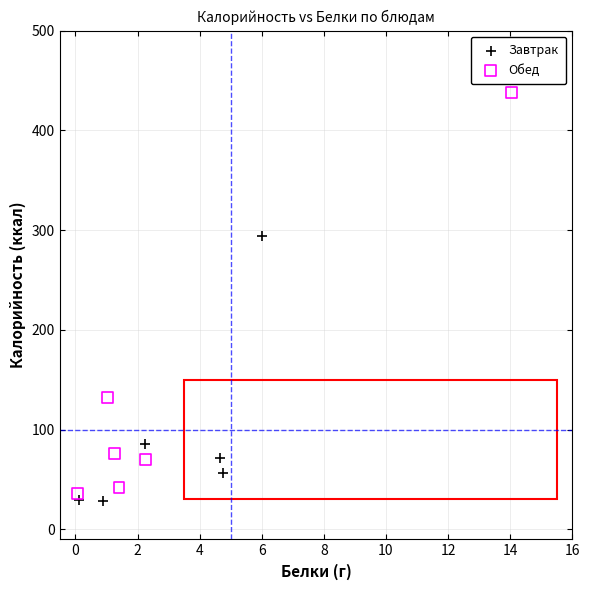

Which series has the widest spread of Y values?

Обед